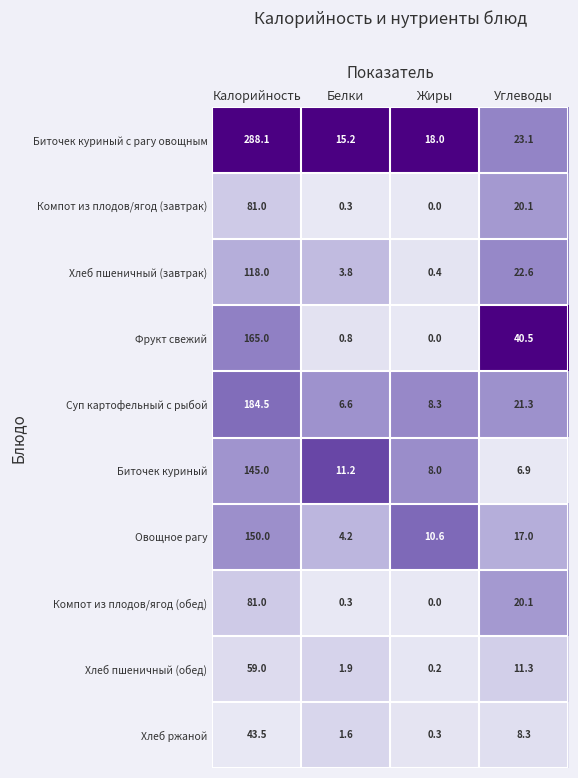

The value of Суп картофельный с рыбой at Белки is 6.6. True or false?

True